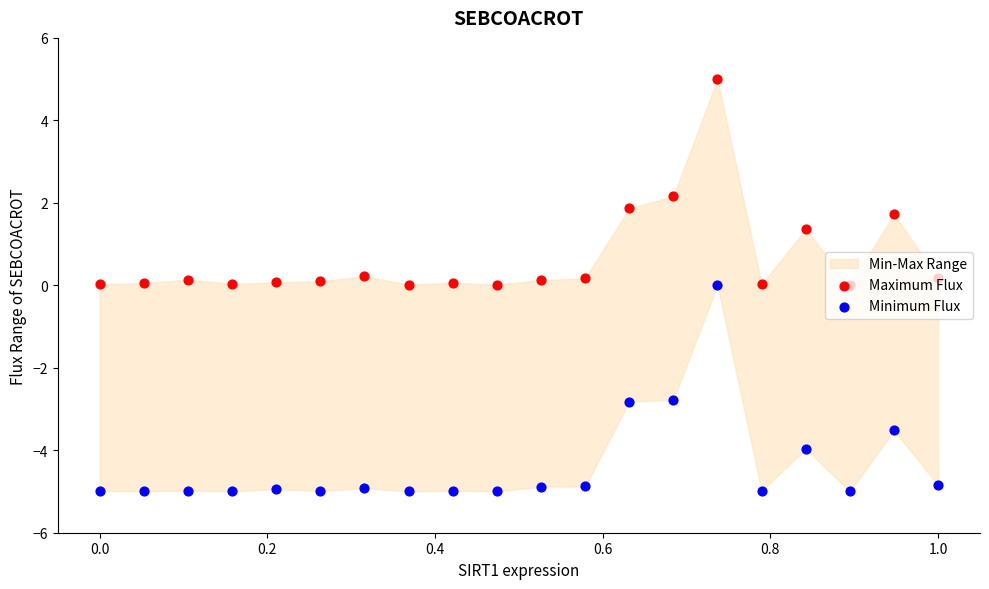

Which series reaches the maximum Y coordinate?

Maximum Flux